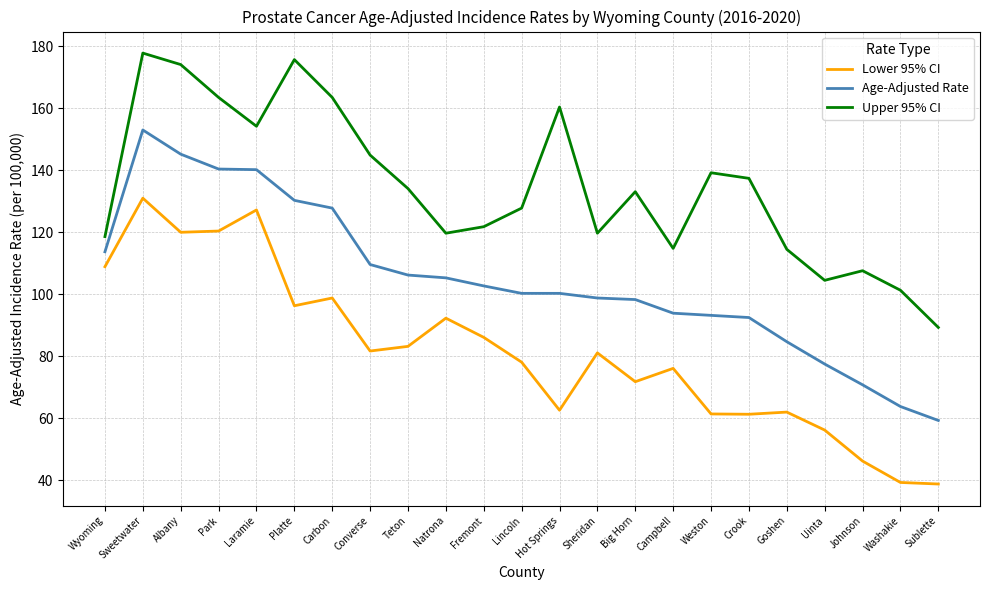

At which category is the sum across all series the highest?

Sweetwater